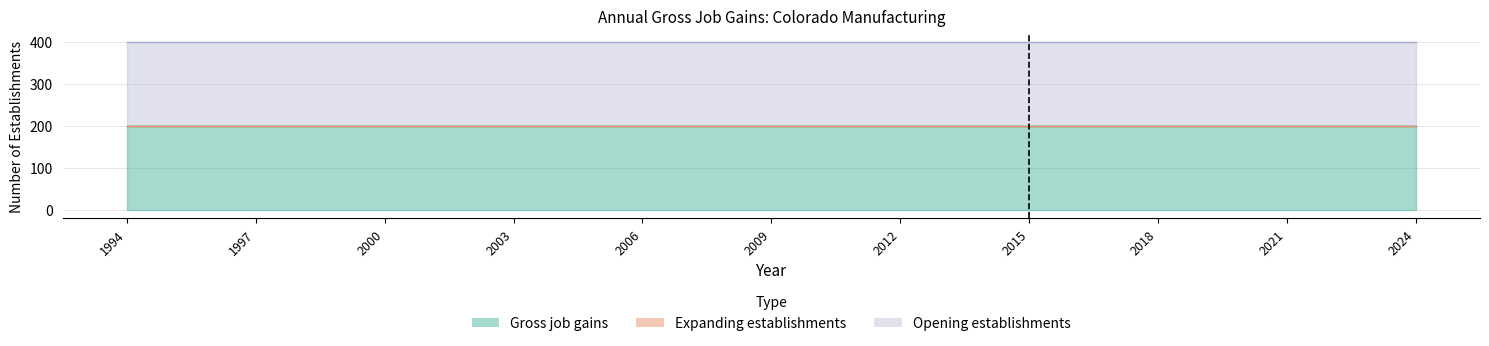

Reading left to right, transcribe all the data shown in this chart.

Gross job gains: 200	200	200	200	200	200	200	200	200	200	200	200	200	200	200	200	200	200	200	200	200	200	200	200	200	200	200	200	200	200	200
Expanding establishments: 0	0	0	0	0	0	0	0	0	0	0	0	0	0	0	0	0	0	0	0	0	0	0	0	0	0	0	0	0	0	0
Opening establishments: 200	200	200	200	200	200	200	200	200	200	200	200	200	200	200	200	200	200	200	200	200	200	200	200	200	200	200	200	200	200	200